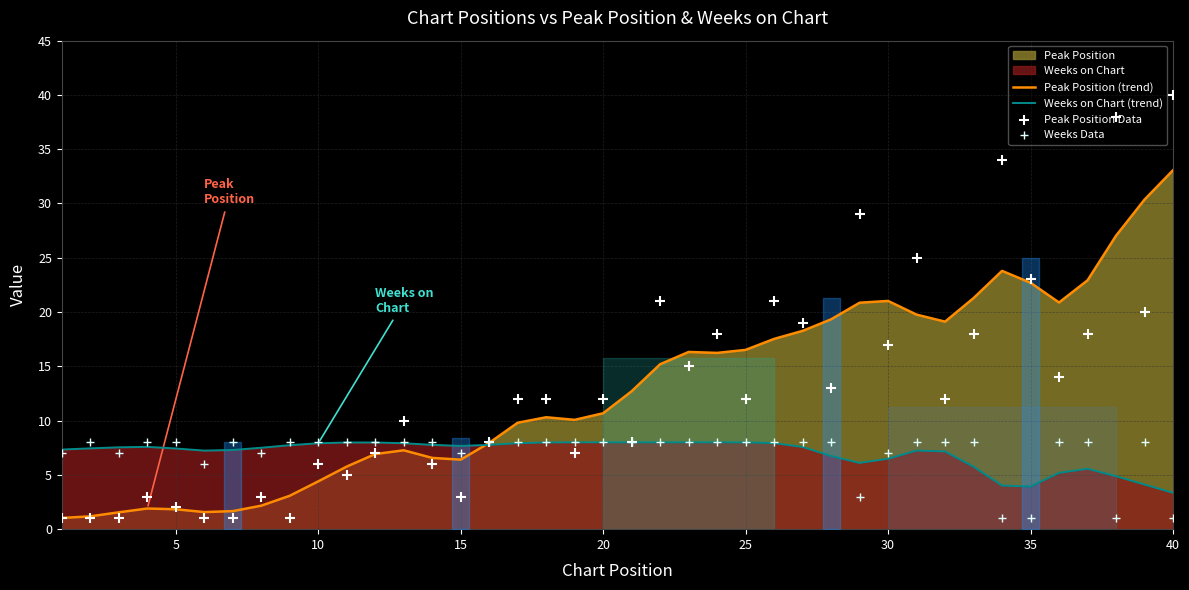

Which series has the widest spread of Y values?

Peak Position Data